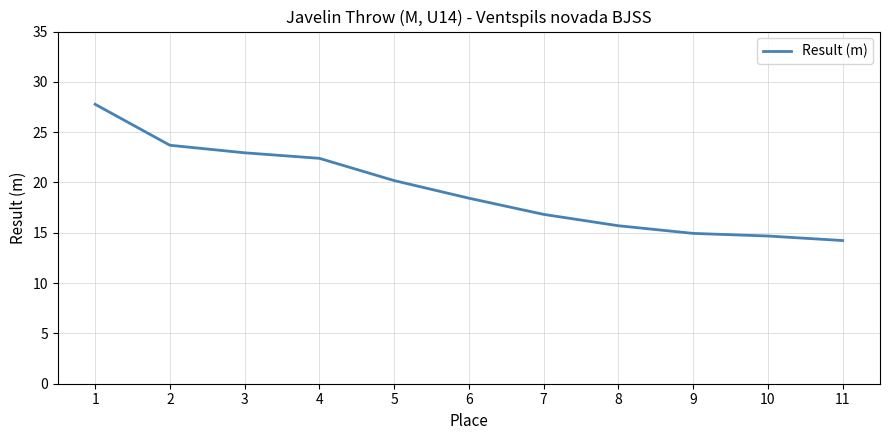

Which has a higher value, 5 or 8?

5